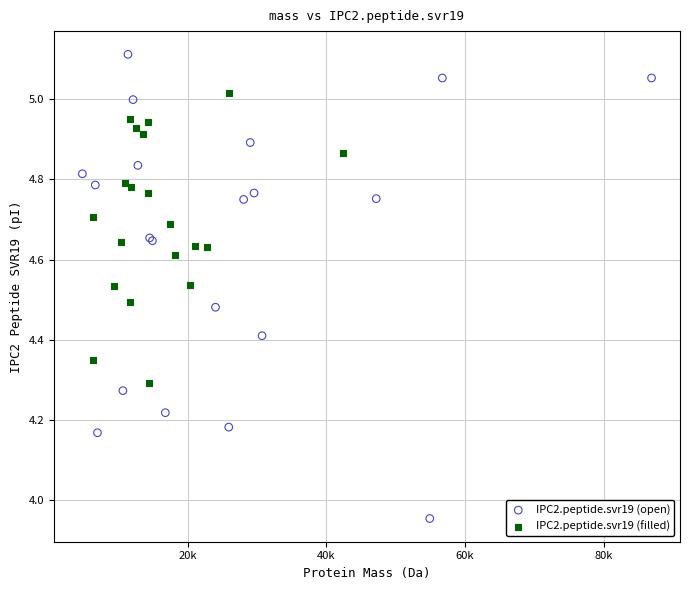

Which series has the widest spread of Y values?

IPC2.peptide.svr19 (open)